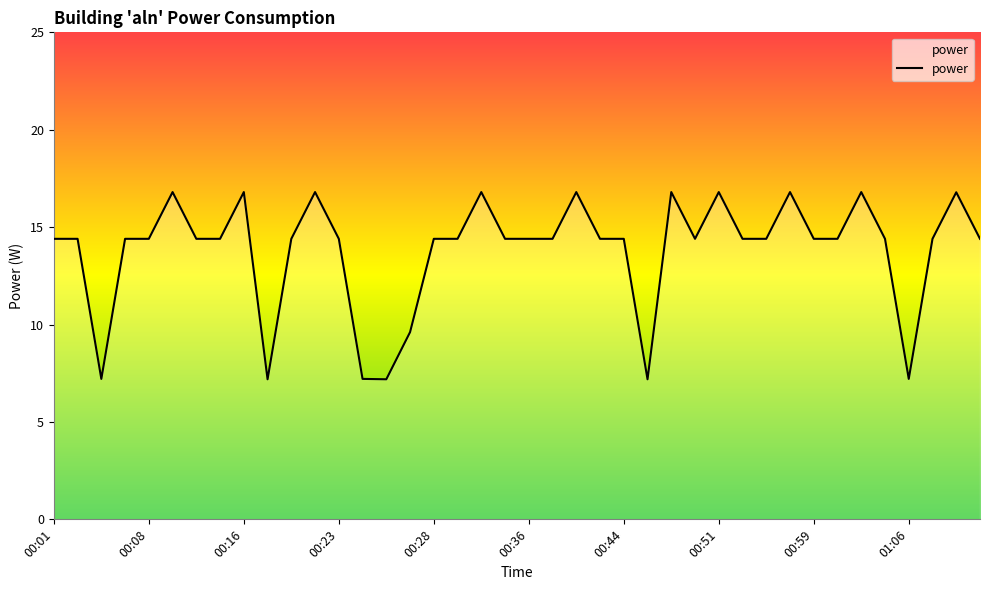

What is the difference between the maximum and minimum values?

9.6